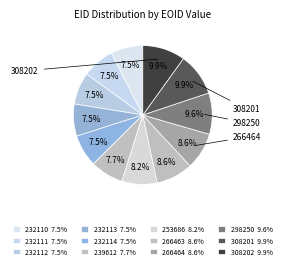

Count the number of slices in the pie.

12